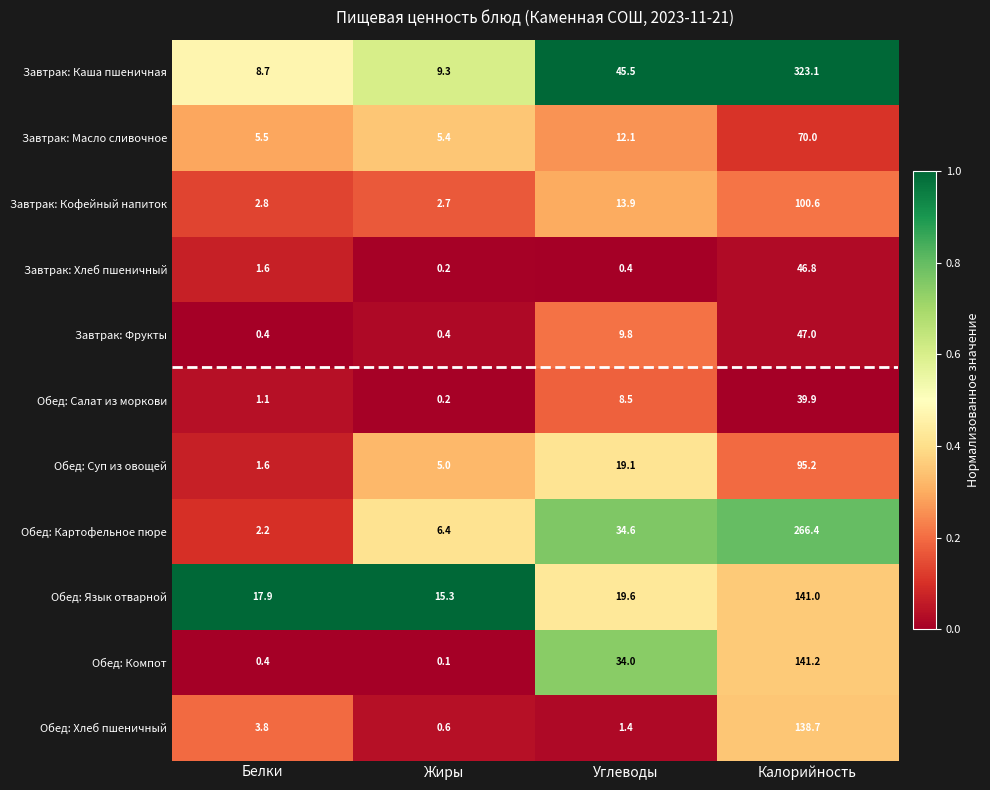

List the labels in order of Обед: Суп из овощей value, largest first.

Калорийность, Углеводы, Жиры, Белки